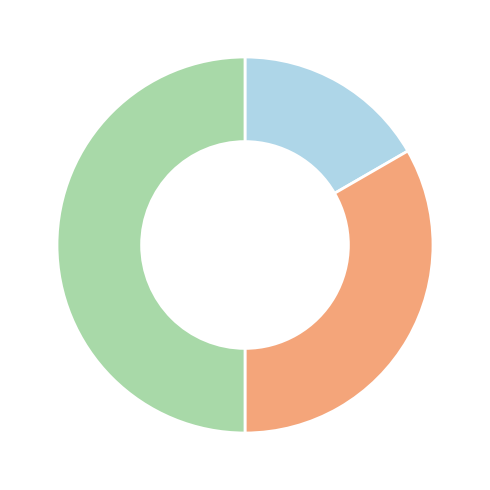

How many slices are in this pie chart?

3